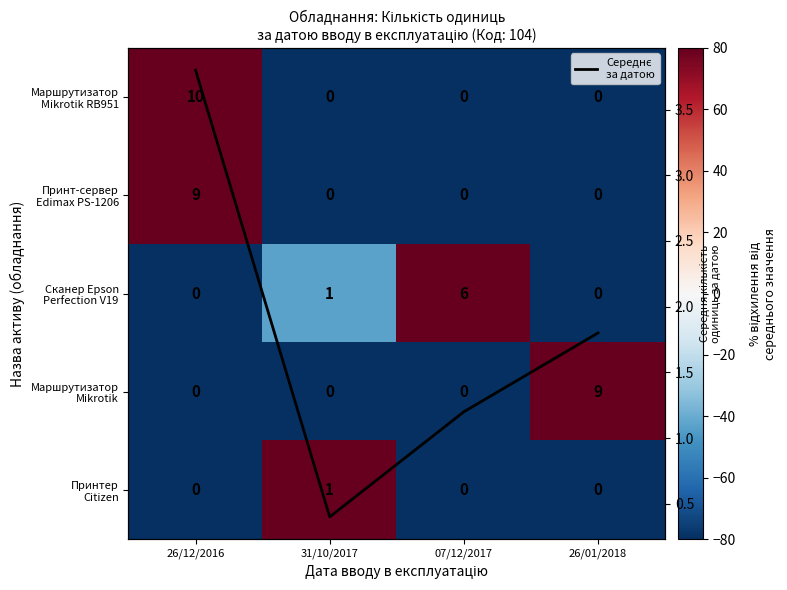

What is the total value across all series at 26/12/2016?

303.8